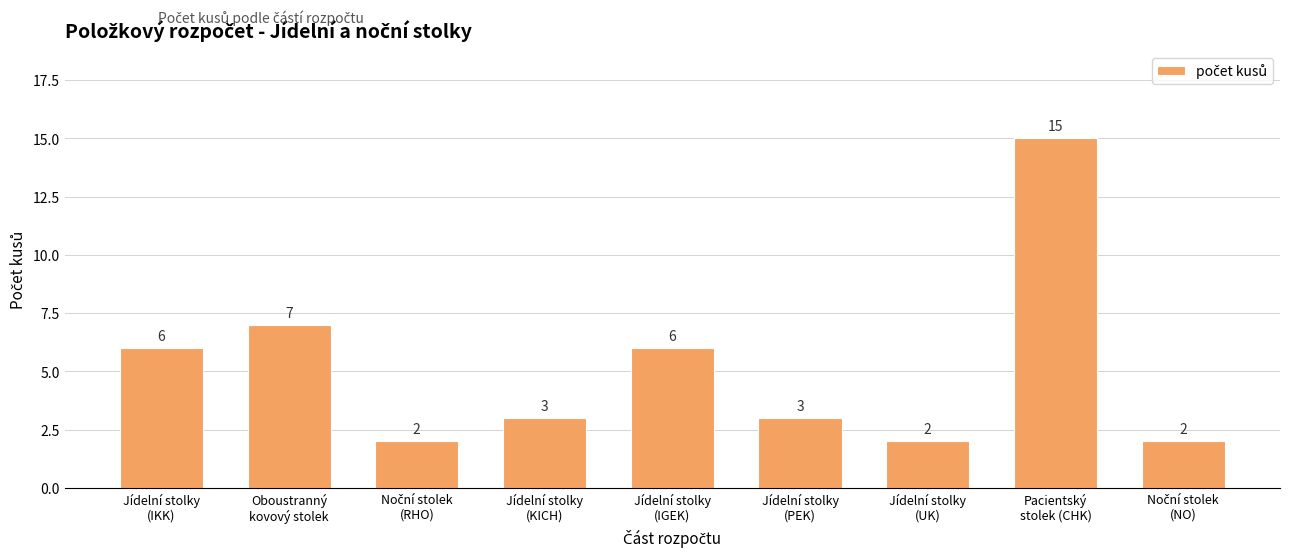

What position from the left is Oboustranný
kovový stolek?

2